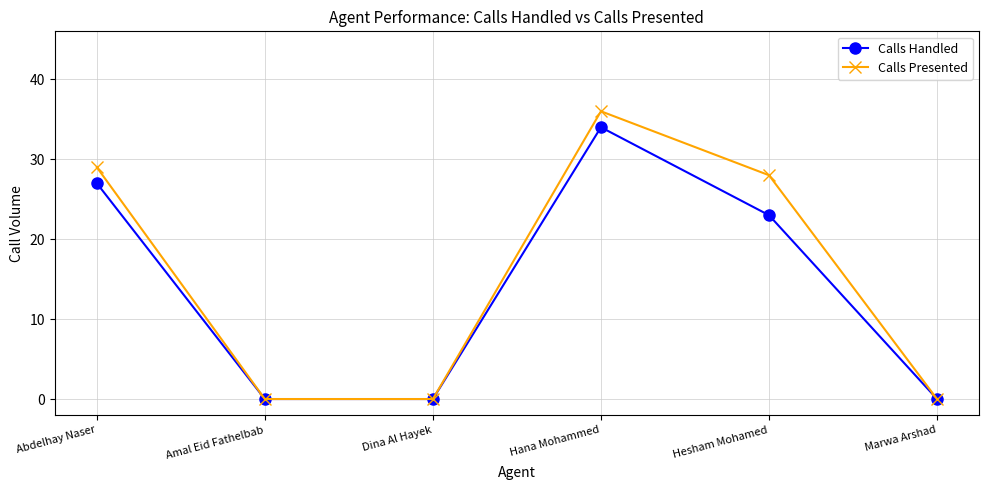

What are all the series names shown in the legend?

Calls Handled, Calls Presented